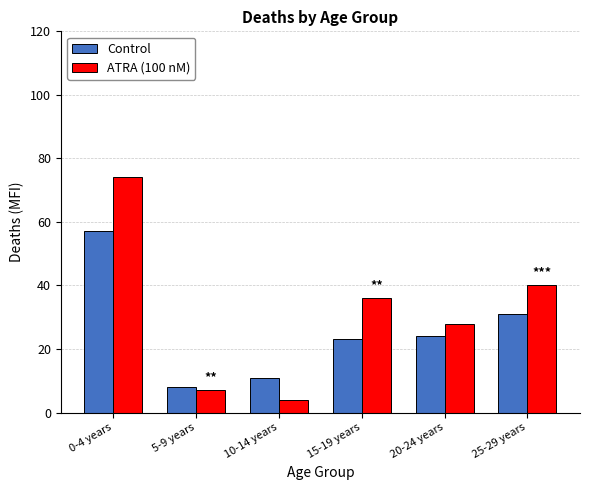

What is the spread (max minus min) of values at 15-19 years?

13